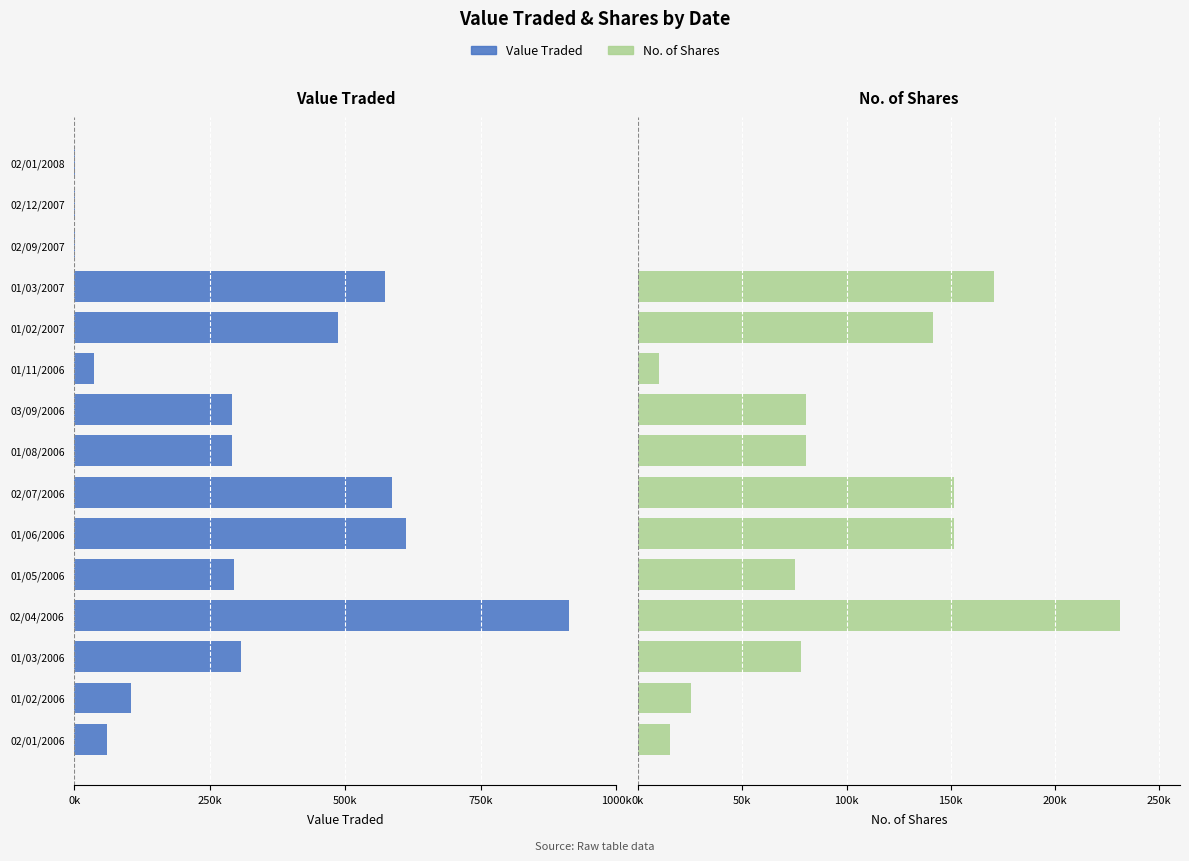

What is the lowest value of the No. of Shares series?

60